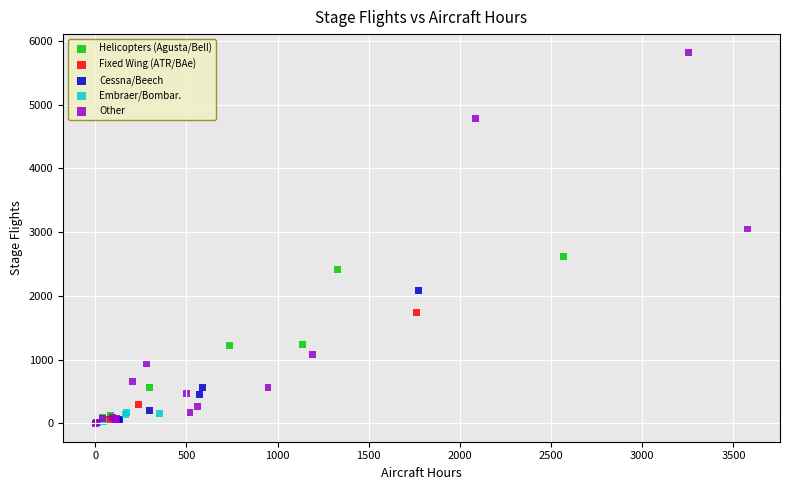

Which series contains the highest Y value?

Other